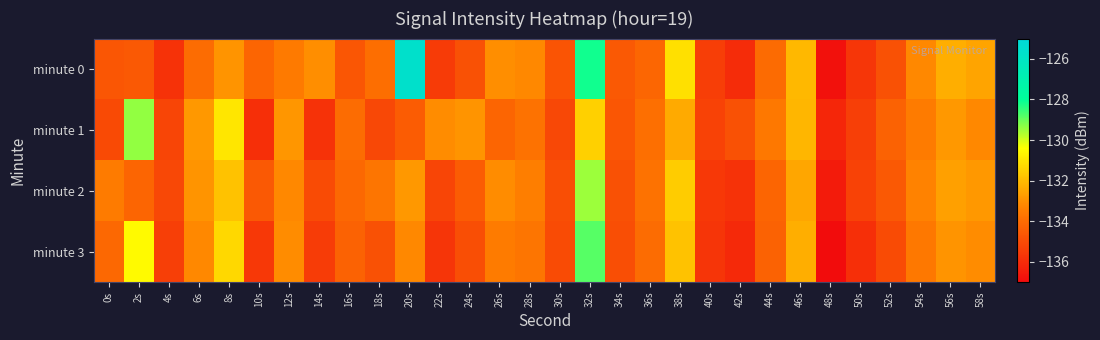

Between 42s and 50s, which series saw the biggest shift?

minute 1